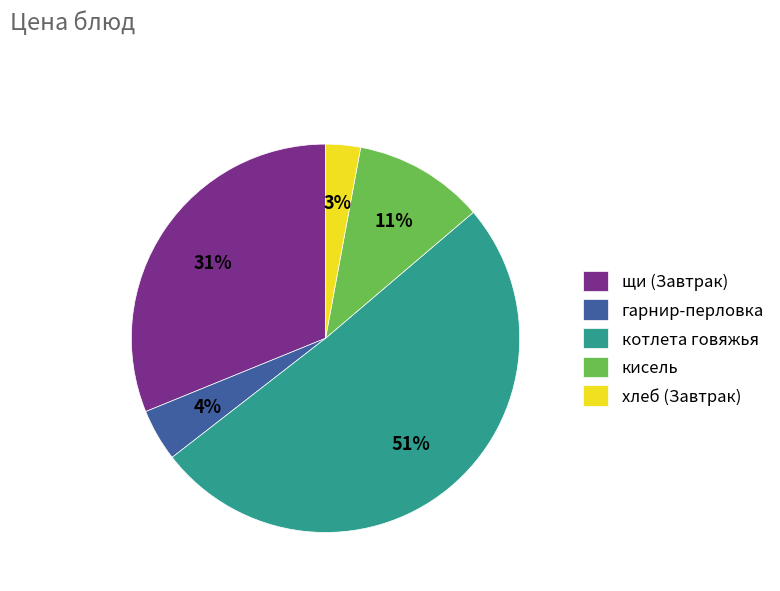

How many segments does this pie chart have?

5